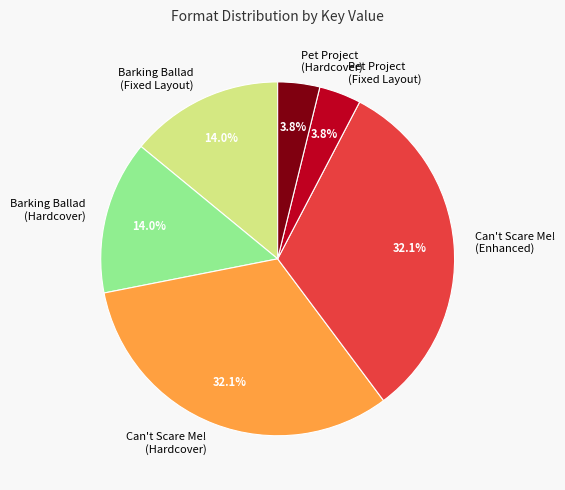

Between Can't Scare Me! (Enhanced) and Barking Ballad (Fixed Layout), which is larger?

Can't Scare Me! (Enhanced)